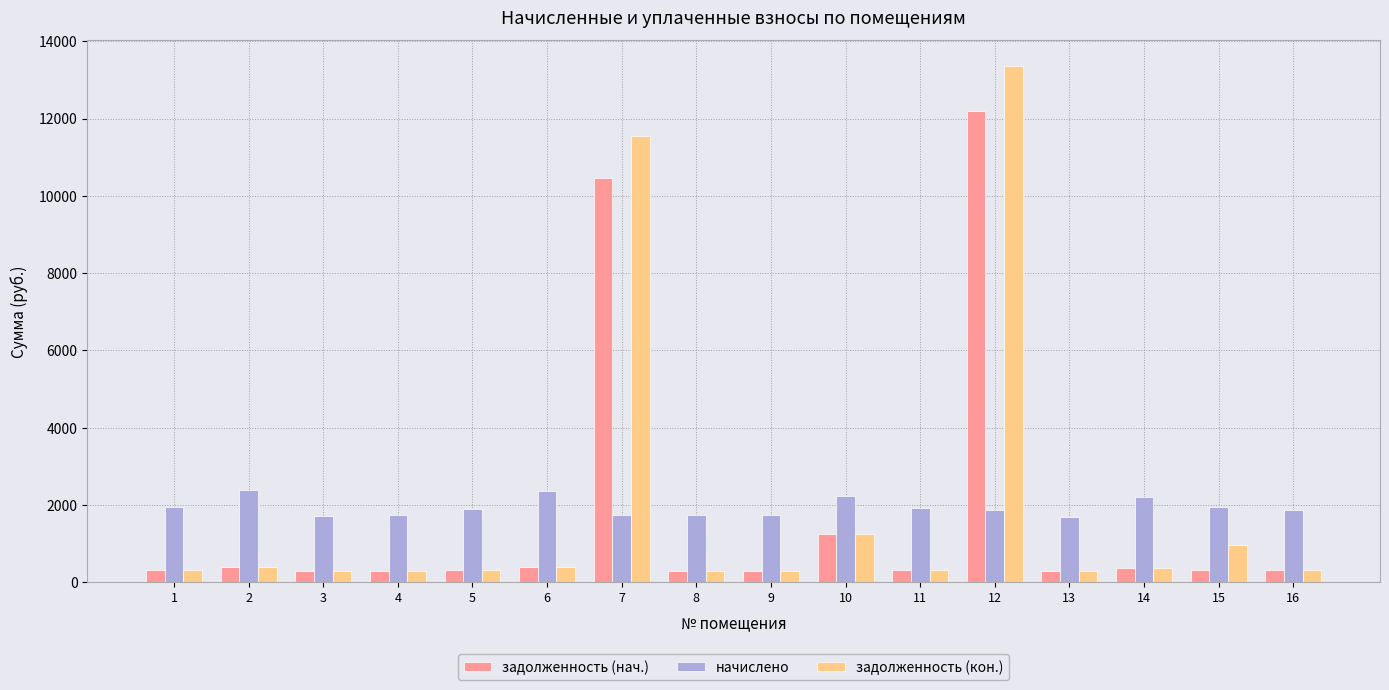

What is the minimum value for задолженность (нач.)?

281.5